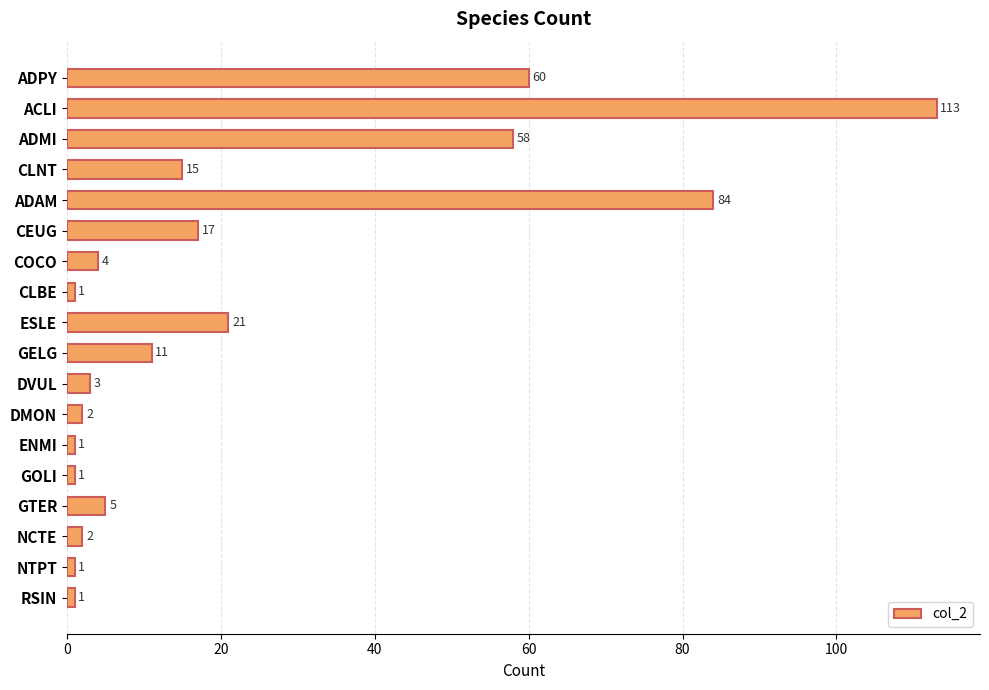

What is the average value?

22